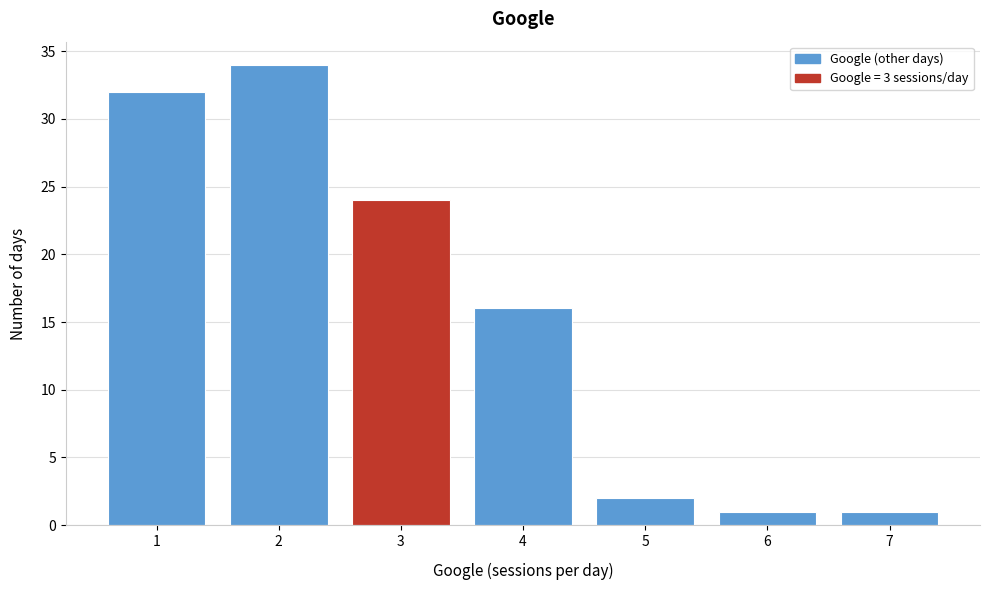

Over which range of the x-axis is the bar tallest?

1.5 to 2.5